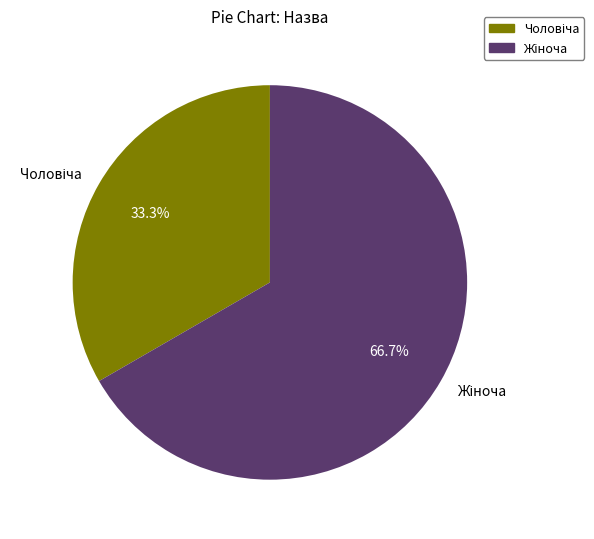

Is there a majority slice in this chart?

Yes